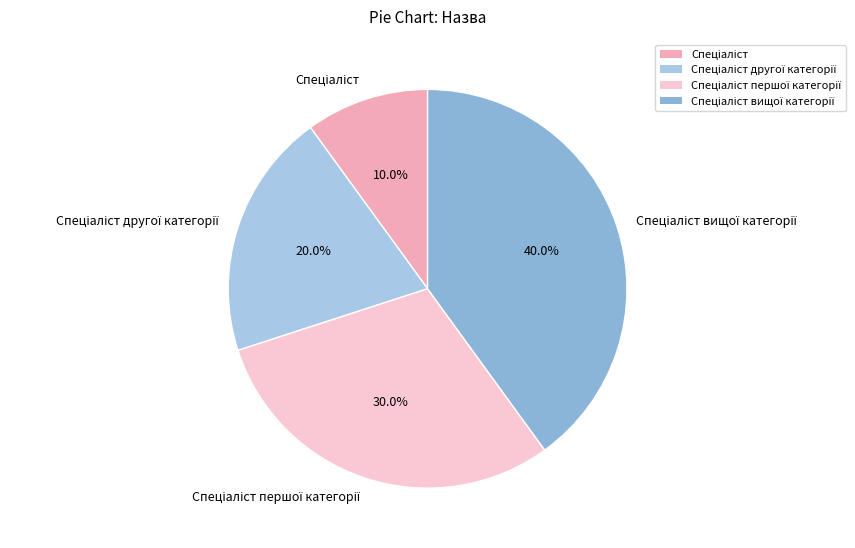

Is there a majority slice in this chart?

No